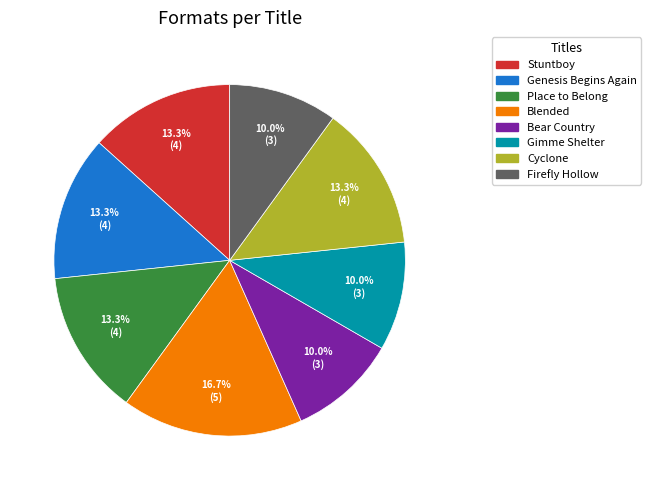

Count the number of slices in the pie.

8